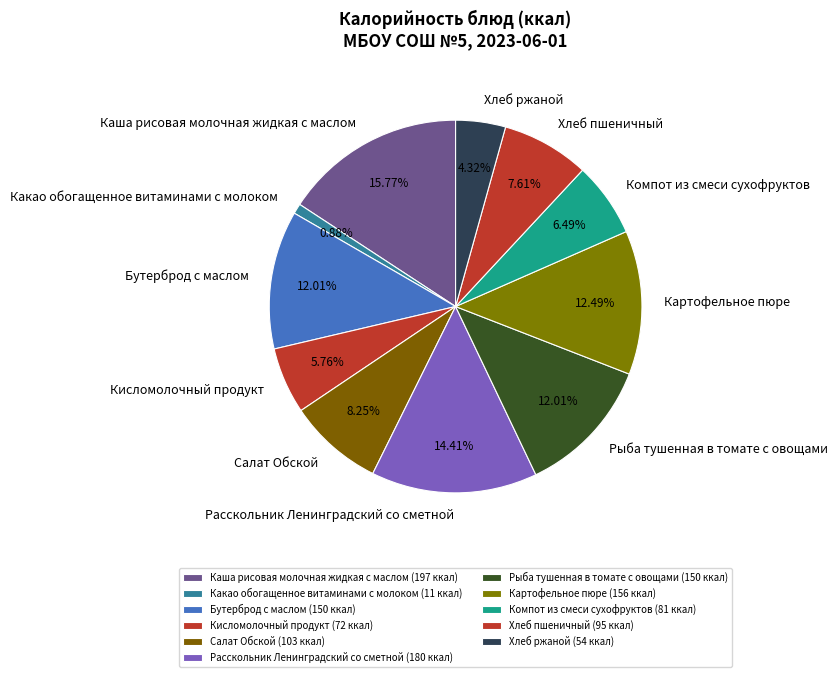

To the nearest percent, what percentage of the pie is Салат Обской?

8%